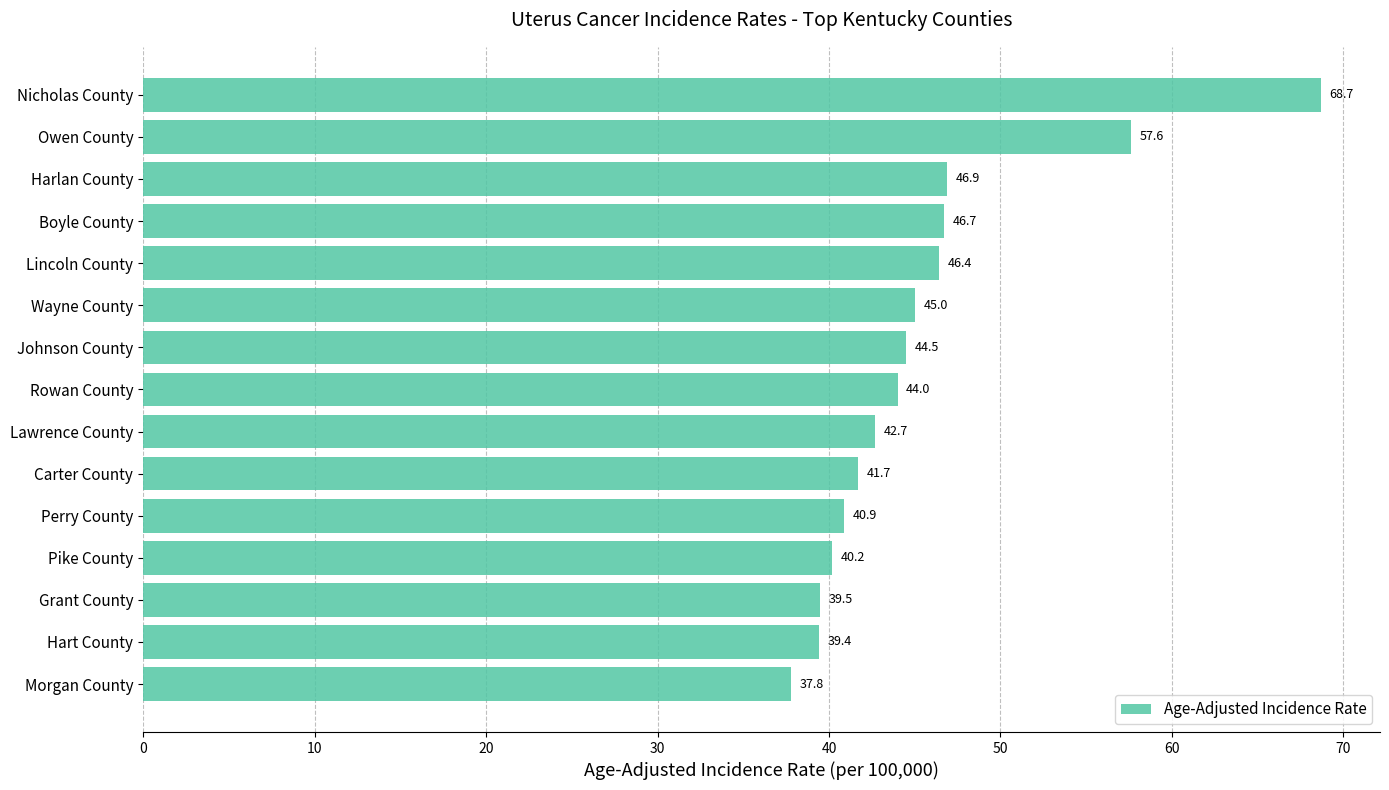

How many distinct data groups are displayed?

1